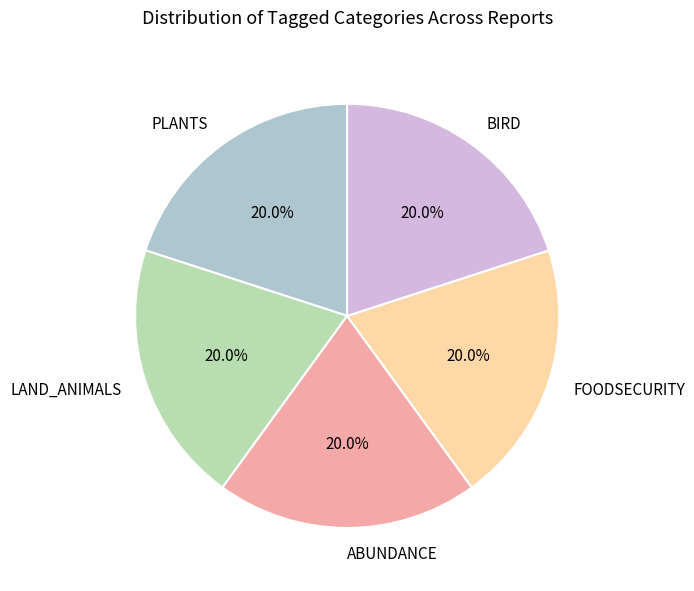

Combined, what portion of the pie is BIRD and LAND_ANIMALS?

40.0%